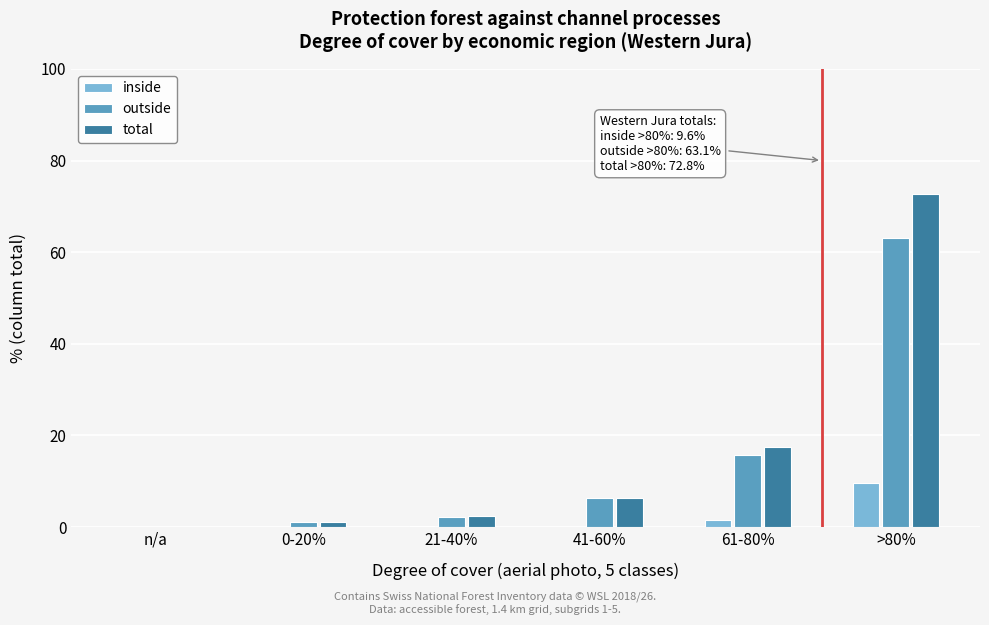

Is it true that outside equals 16.5 at >80%?

False